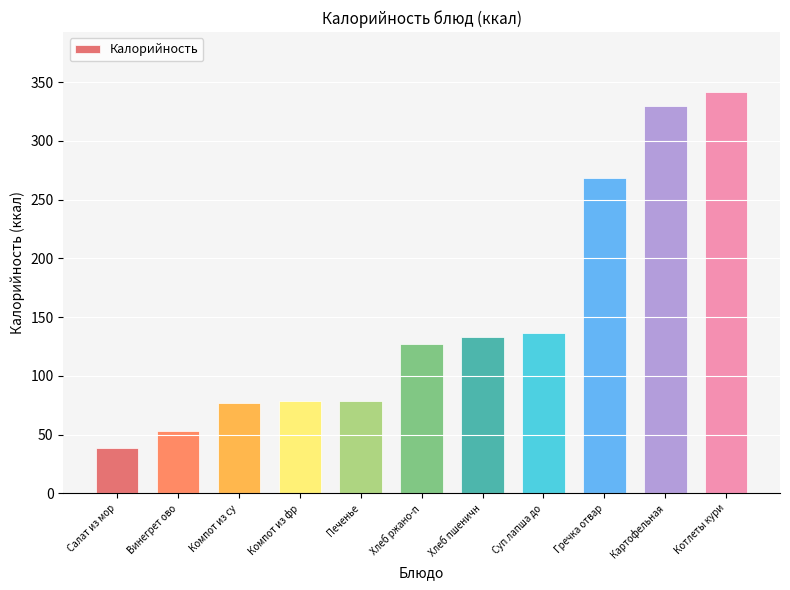

True or false: the data shows 417.5 at Гречка отвар.

False